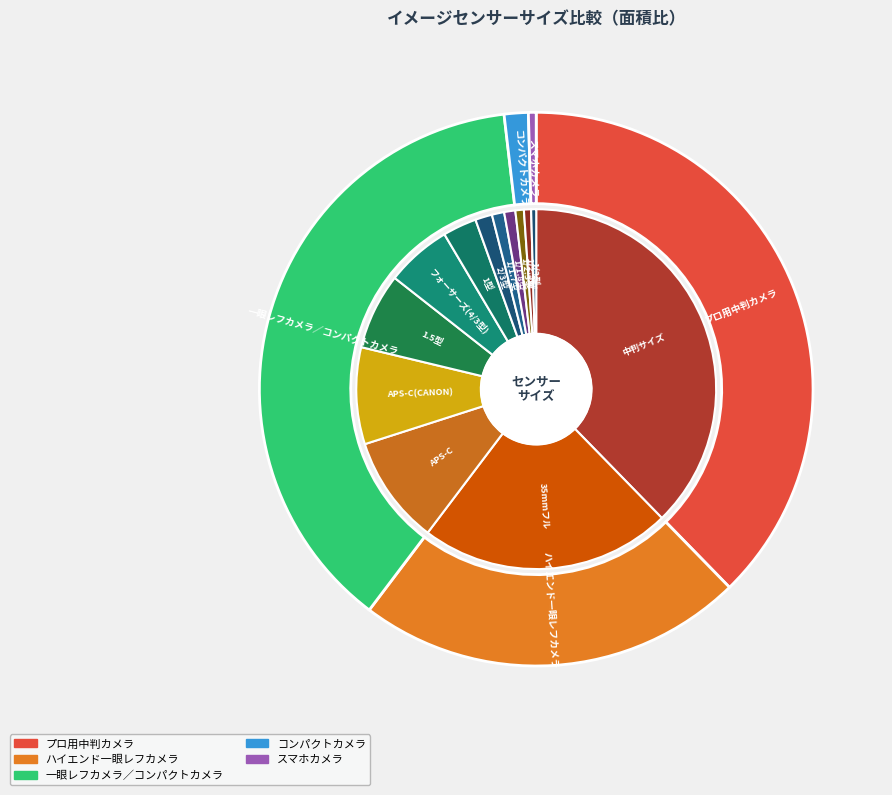

Combined, what portion of the pie is APS-C(CANON) and 1/1.8型?

9.7%